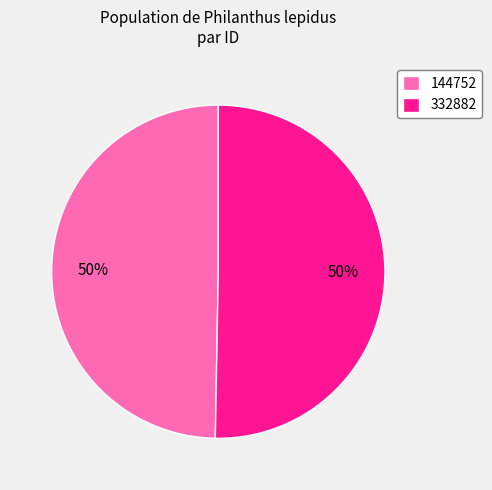

To the nearest percent, what is the average slice percentage?

50%